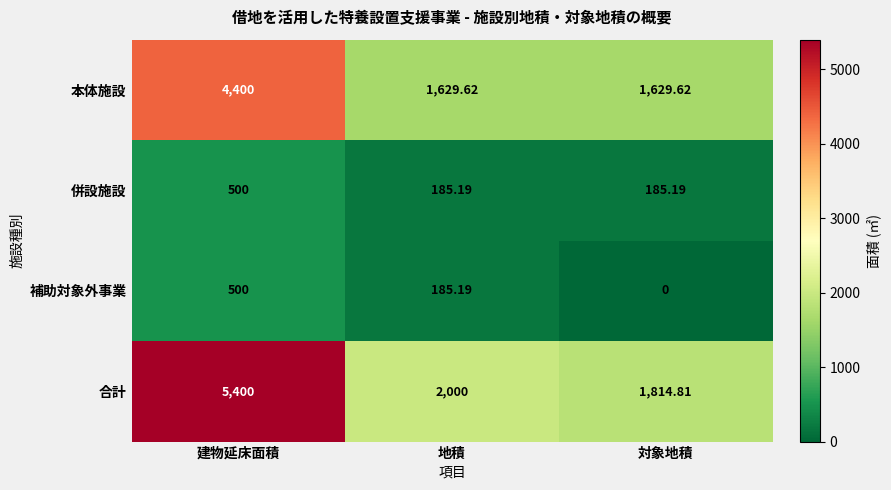

Rank the categories by 補助対象外事業 value from lowest to highest.

対象地積, 地積, 建物延床面積